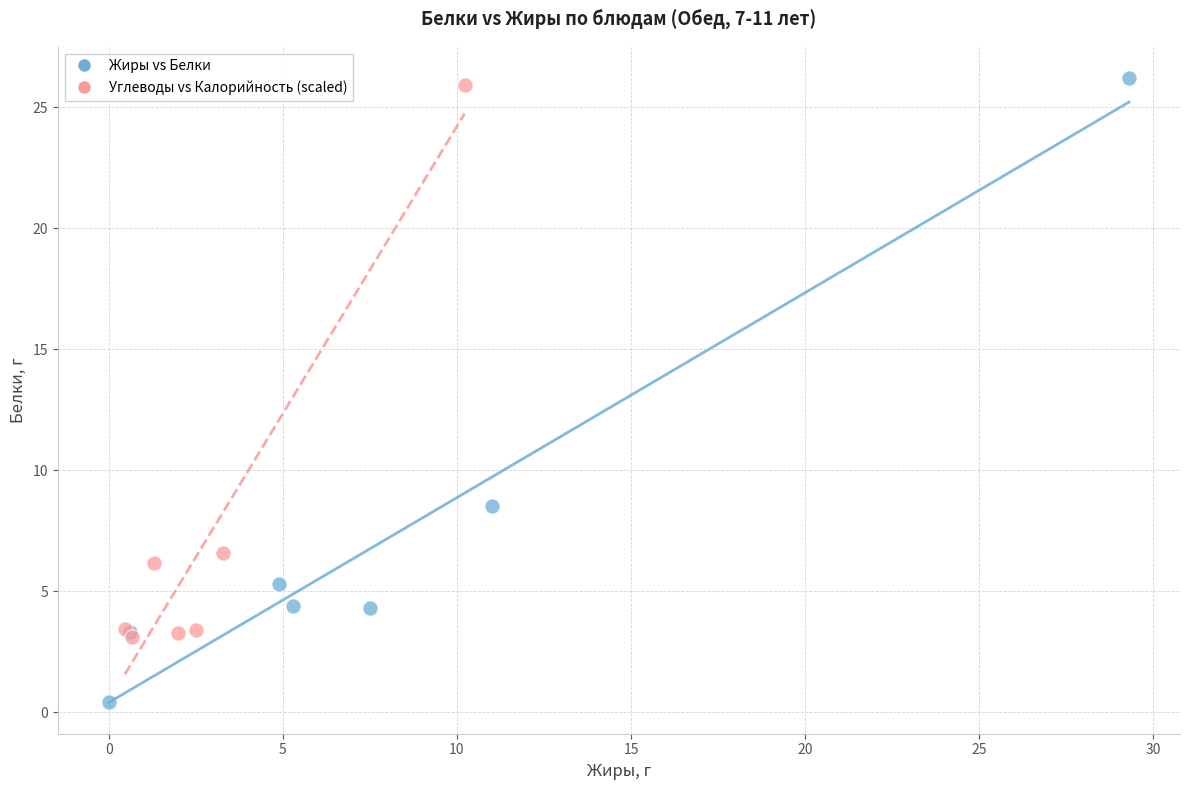

Which series has the largest Y range (max minus min)?

Жиры vs Белки